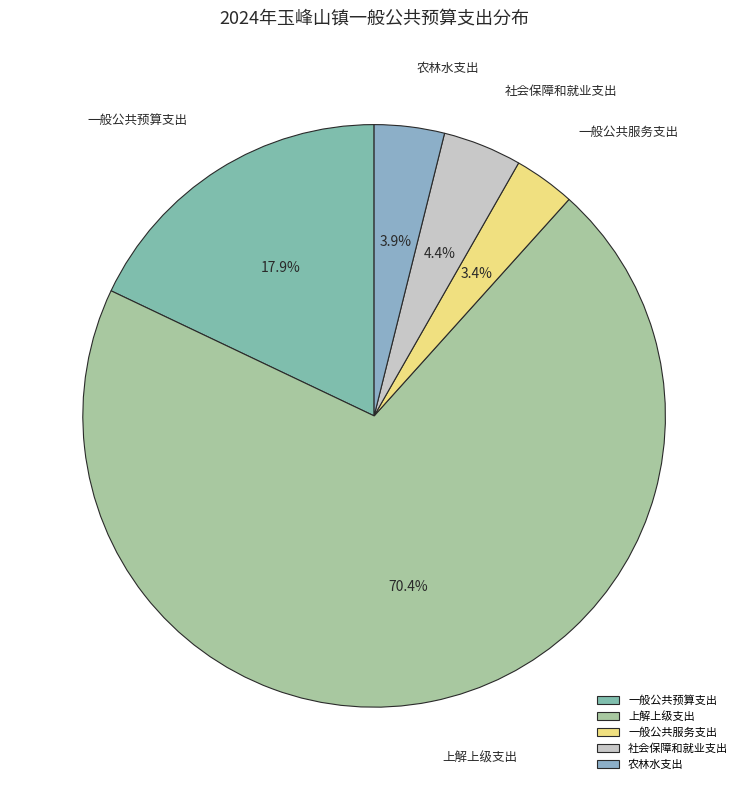

To the nearest percent, what is the difference between the 上解上级支出 and 社会保障和就业支出 slice percentages?

66%